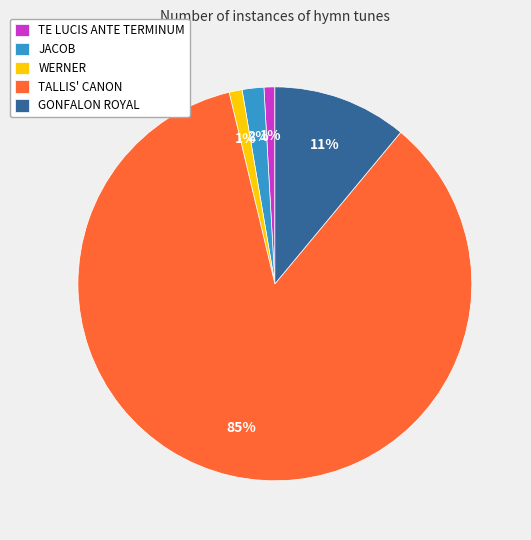

Which category has the biggest portion of the pie?

TALLIS' CANON